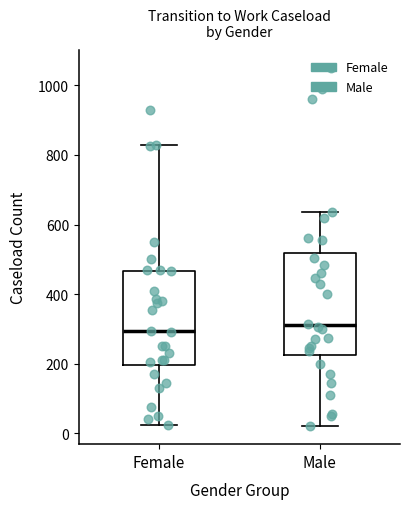

Reading left to right, read every box against the y-axis: the position of its median line, the range the box covers, and the ends of its whiskers. The values are not printed on the chart, so give them approximately, as read against the axis.

Female: median 300, box 200 to 460, whiskers 20 to 840
Male: median 320, box 220 to 520, whiskers 20 to 640